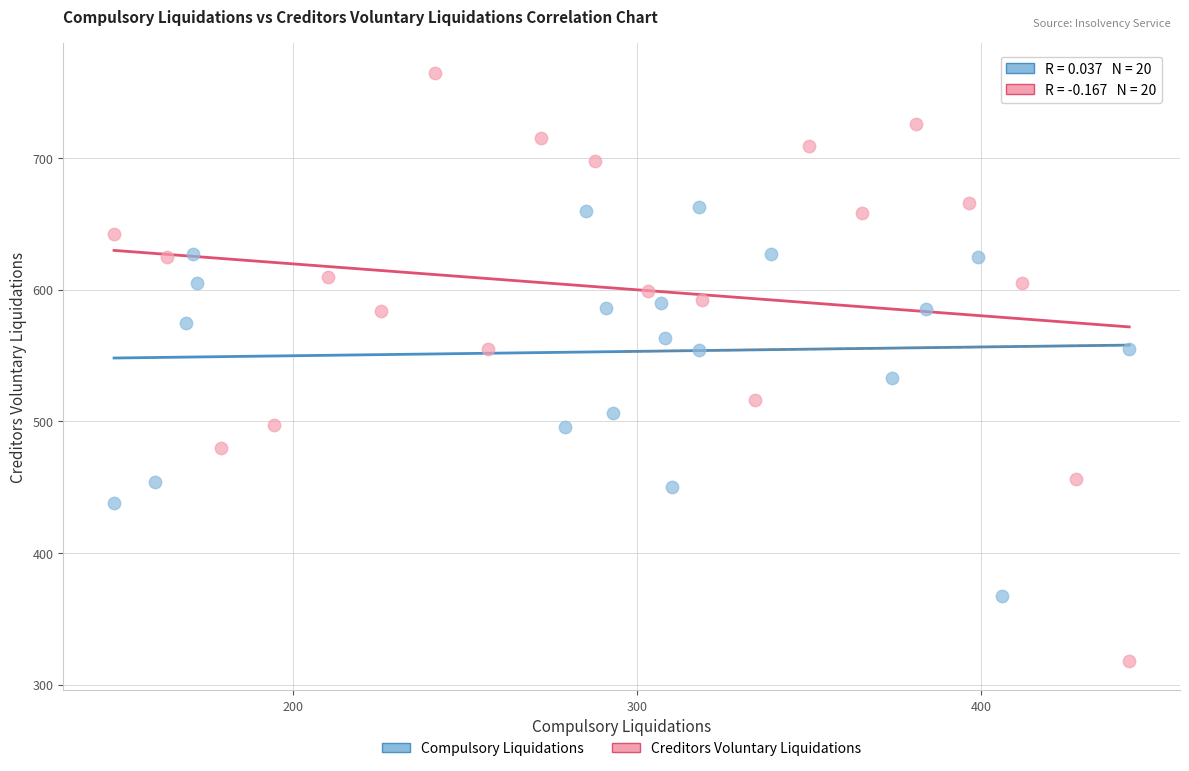

Which series reaches the maximum Y coordinate?

Creditors Voluntary Liquidations